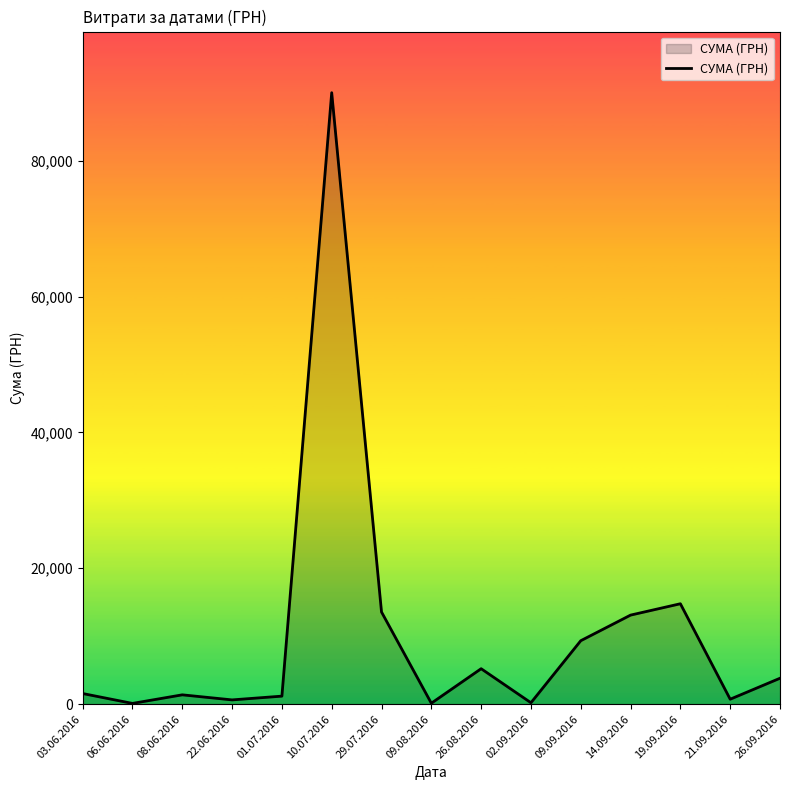

At which label is the value closest to 45054?

19.09.2016